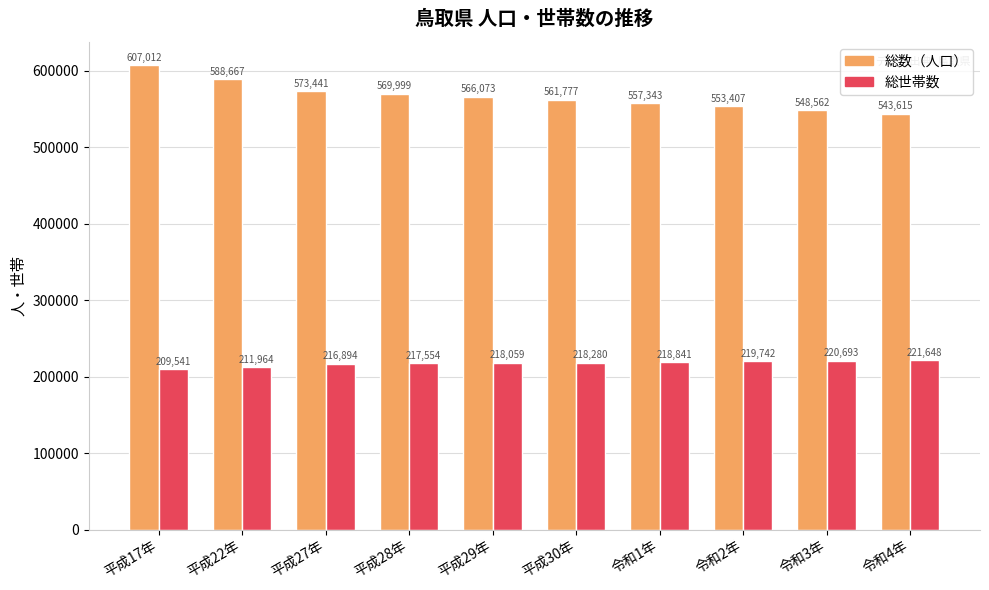

What is the sum of the 総数（人口） values at 平成30年 and 平成22年?

1150444